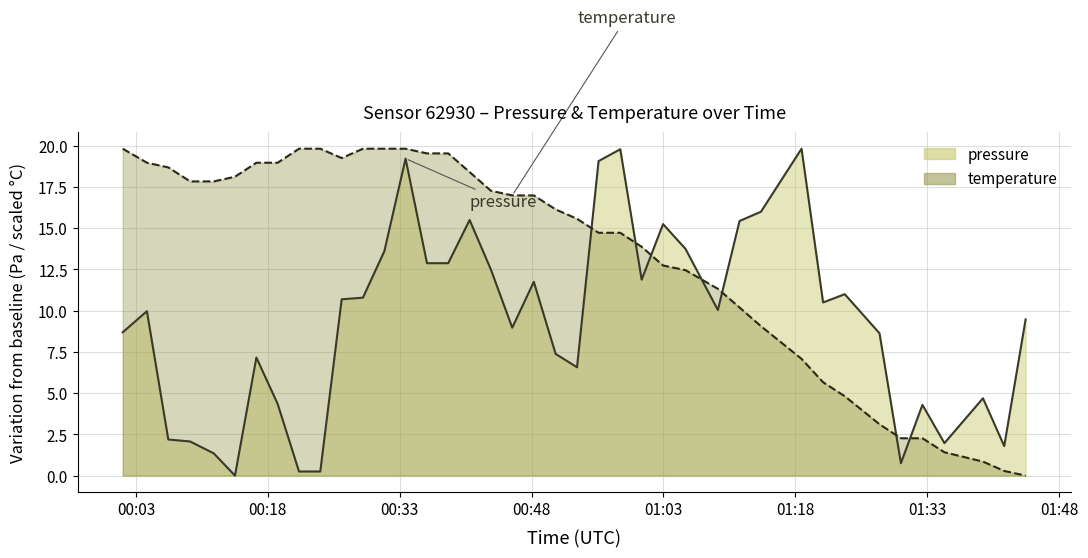

What is the difference between the maximum and minimum values in the pressure series?

19.8